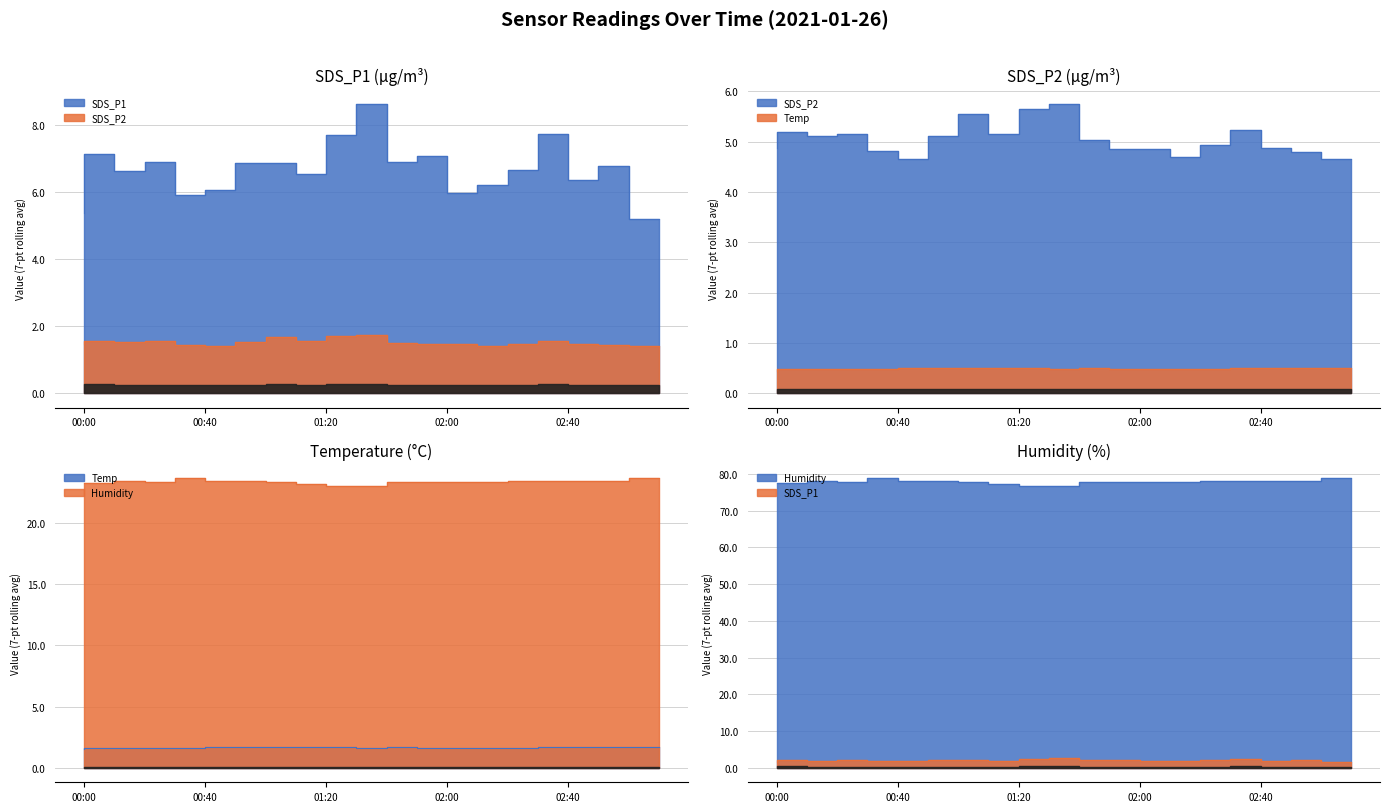

Is it true that Temp equals 0.3 at 03:00?

False